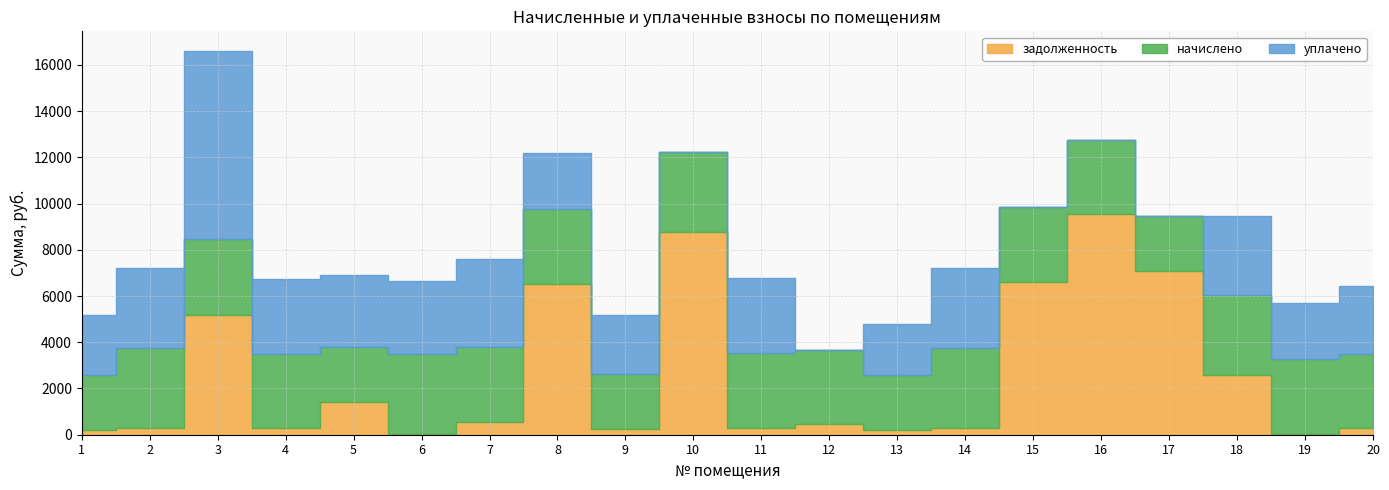

After their last crossing, which series has the higher values: уплачено or начислено?

начислено